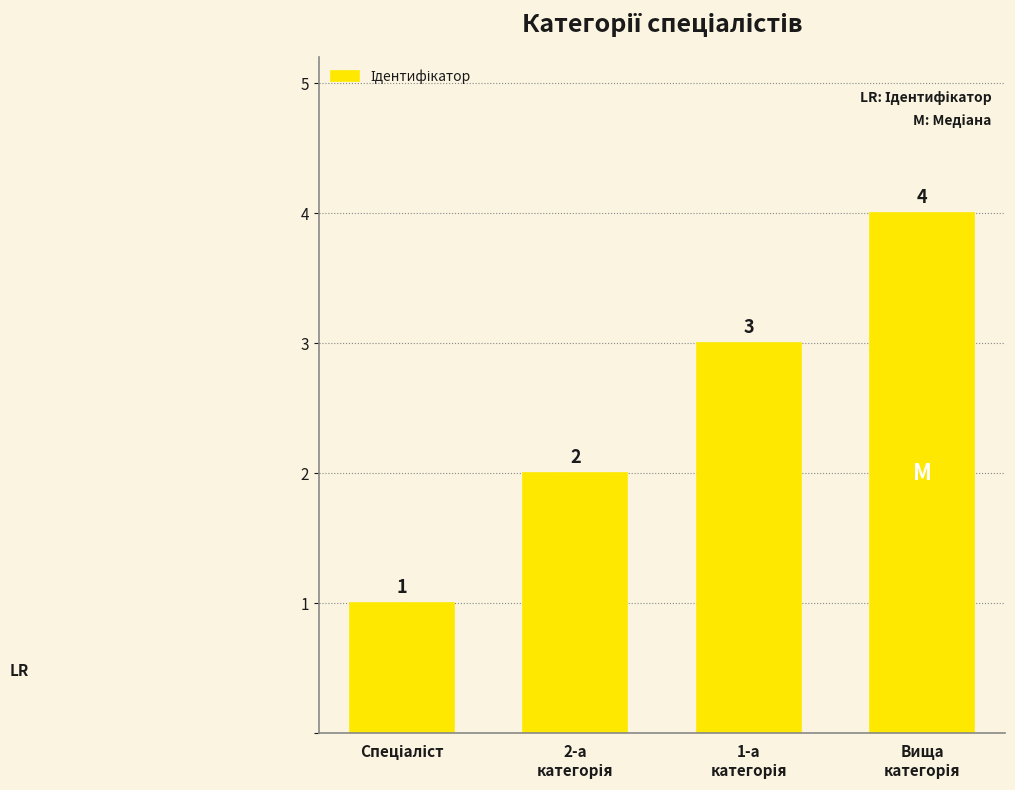

What is the sum of all values?

10